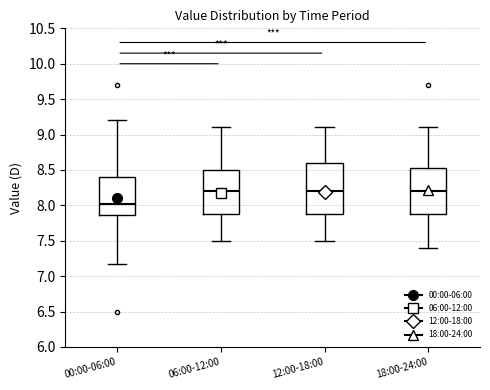

Reading left to right, read every box against the y-axis: the position of its median line, the range the box covers, and the ends of its whiskers. The values are not printed on the chart, so give them approximately, as read against the axis.

00:00-06:00: median 8.00, box 7.85 to 8.40, whiskers 7.15 to 9.20
06:00-12:00: median 8.20, box 7.90 to 8.50, whiskers 7.50 to 9.10
12:00-18:00: median 8.20, box 7.90 to 8.60, whiskers 7.50 to 9.10
18:00-24:00: median 8.20, box 7.90 to 8.55, whiskers 7.40 to 9.10